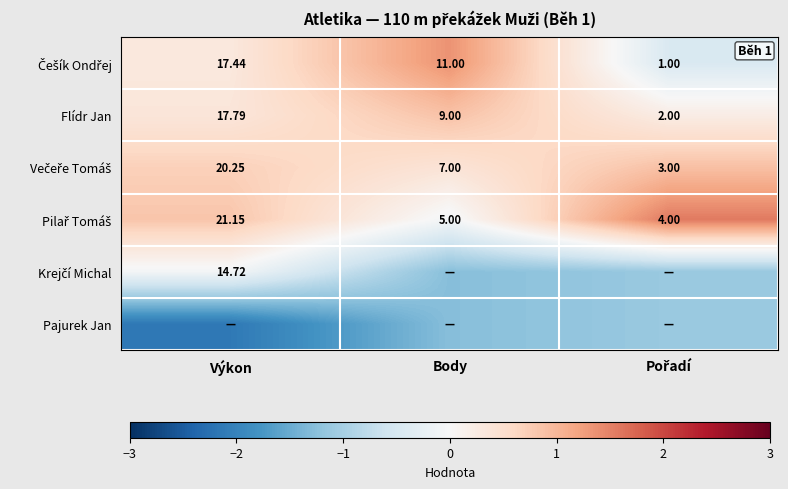

At how many categories does at least one series exceed 0?

3